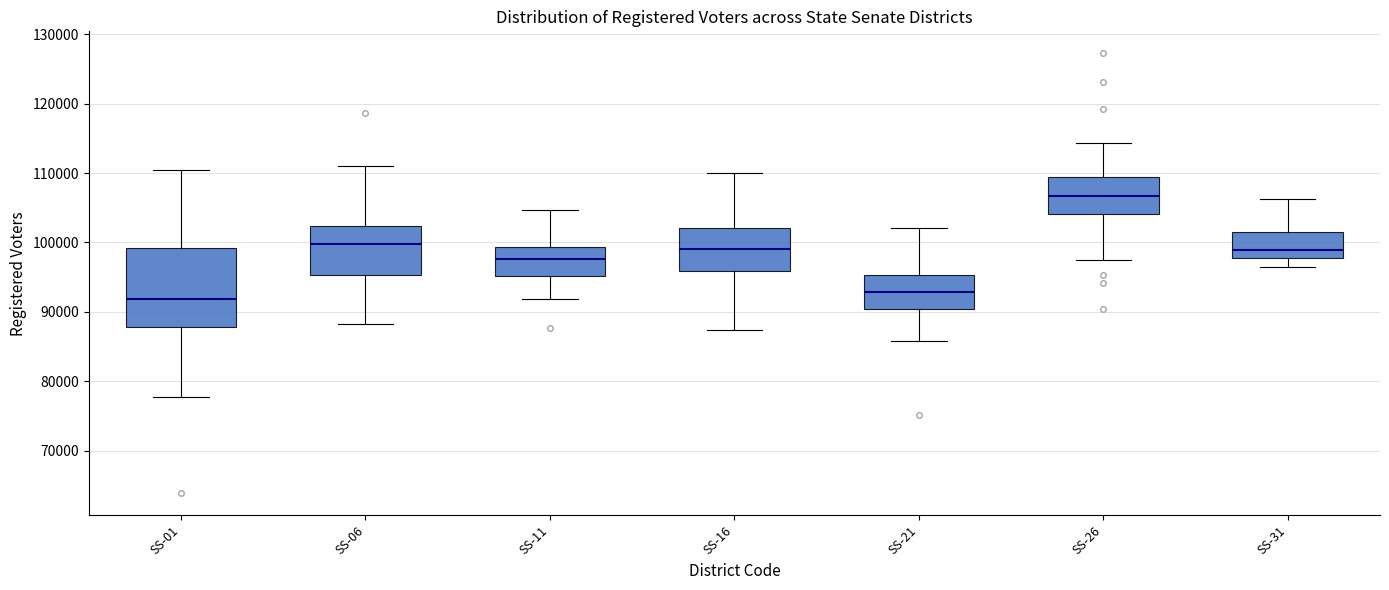

Which box has the highest median line?

SS-26